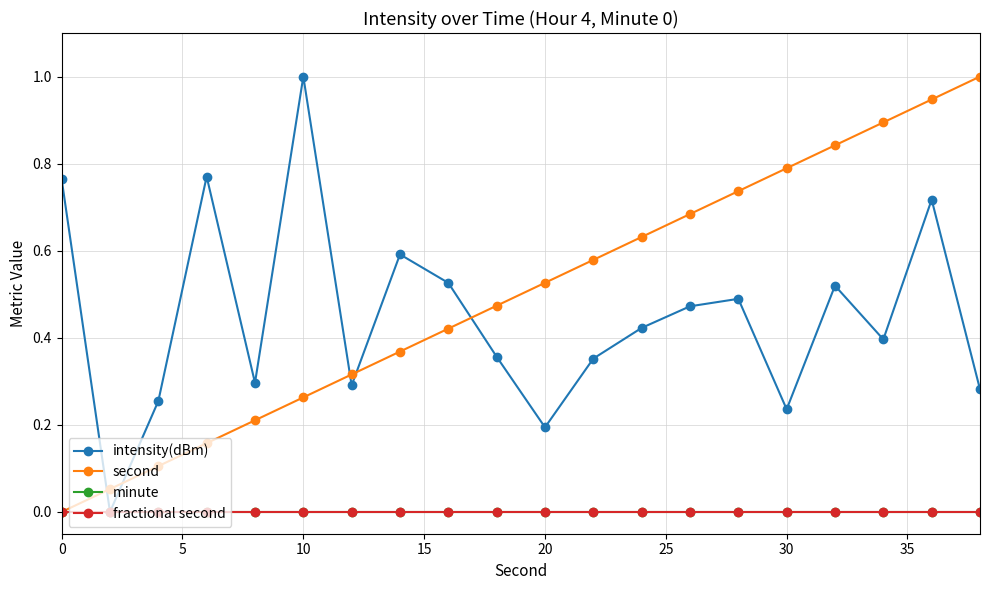

True or false: minute has more than 1 interior local peaks.

False